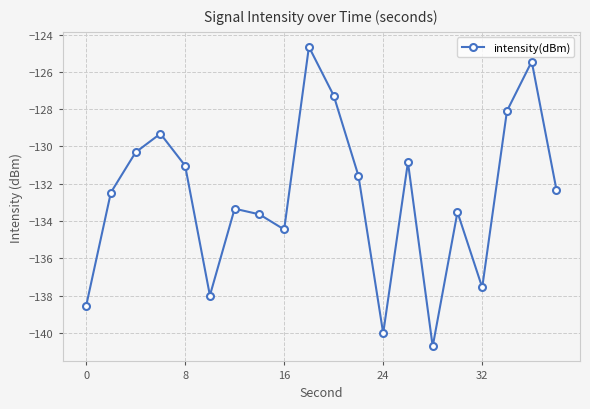

What is the minimum value shown in the chart?

-140.7